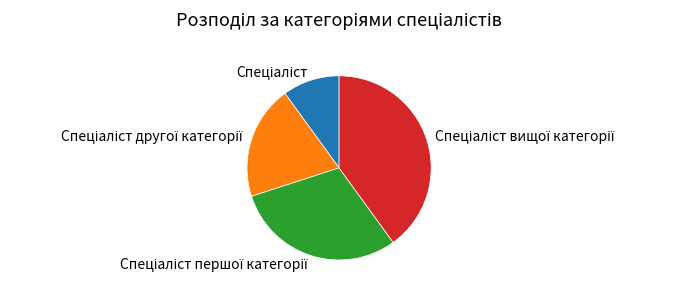

How many slices are in this pie chart?

4